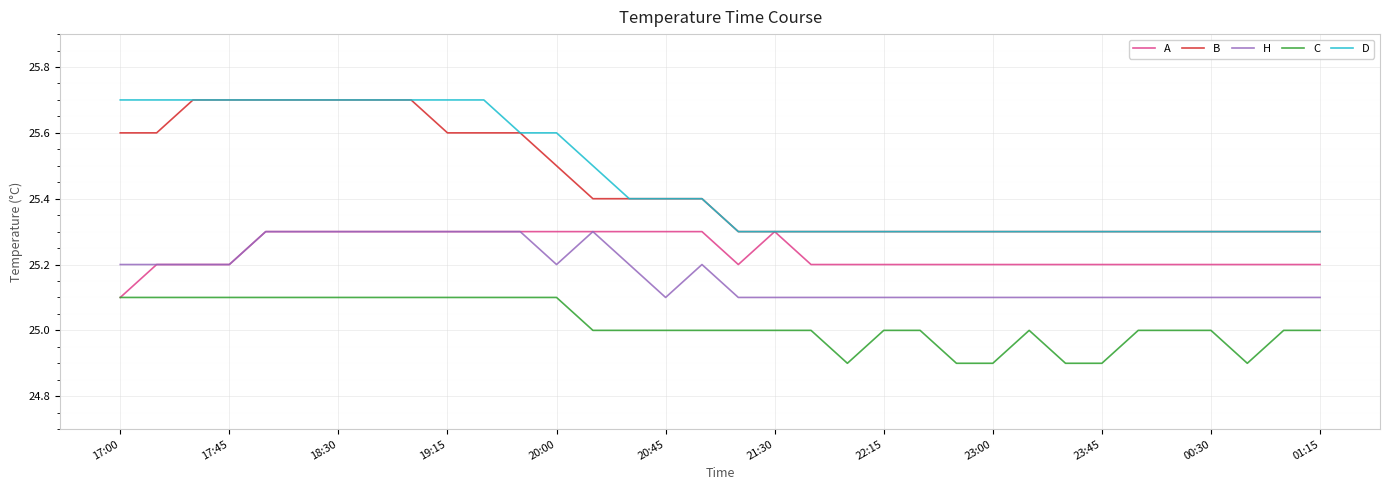

True or false: H and C cross at least once.

False